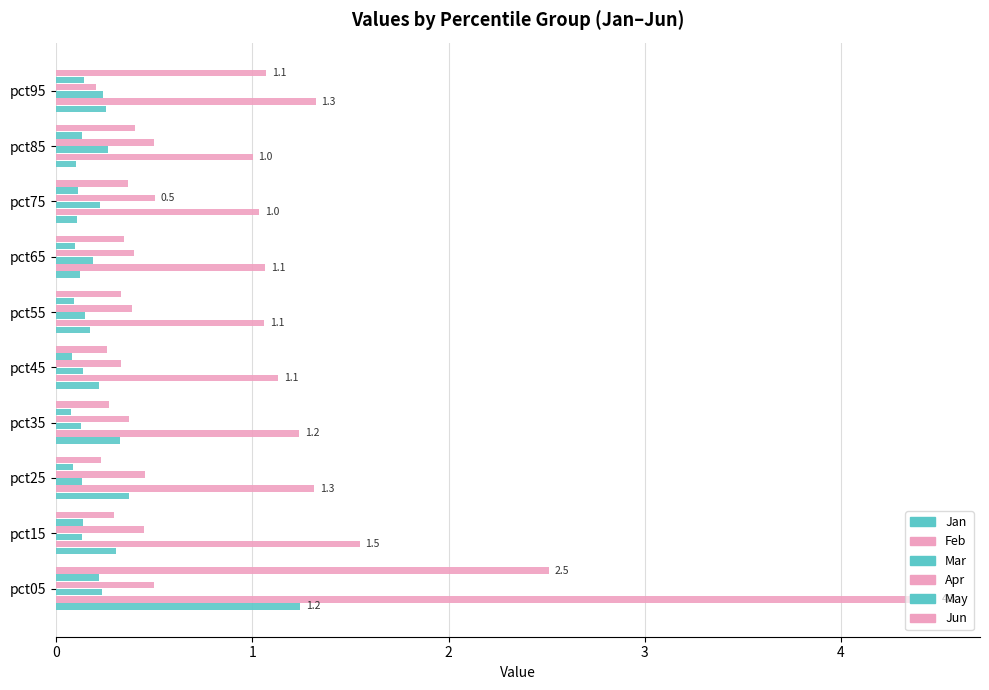

Count the number of data series in this chart.

6